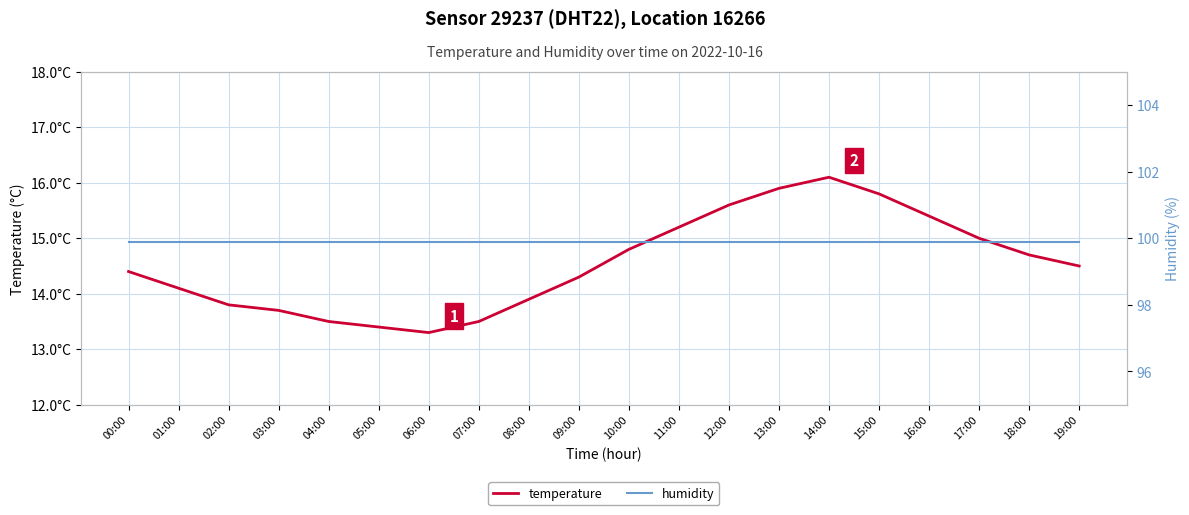

What is the approximate value of temperature at 13:00?

15.9